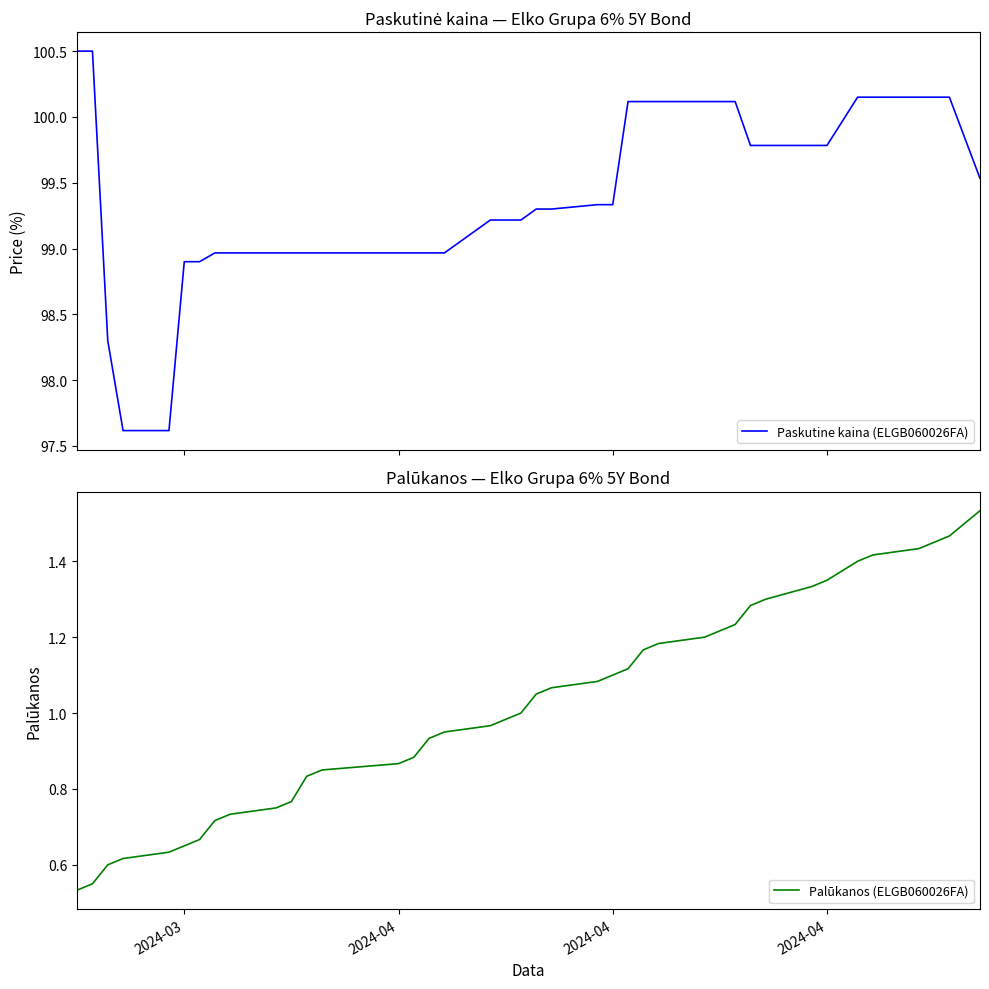

Which series has the widest spread of values?

Paskutine kaina (ELGB060026FA)